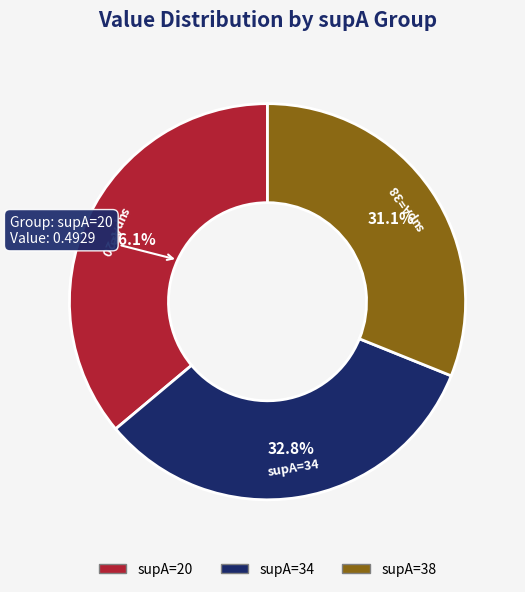

Rank the categories by value from highest to lowest.

supA=20, supA=34, supA=38